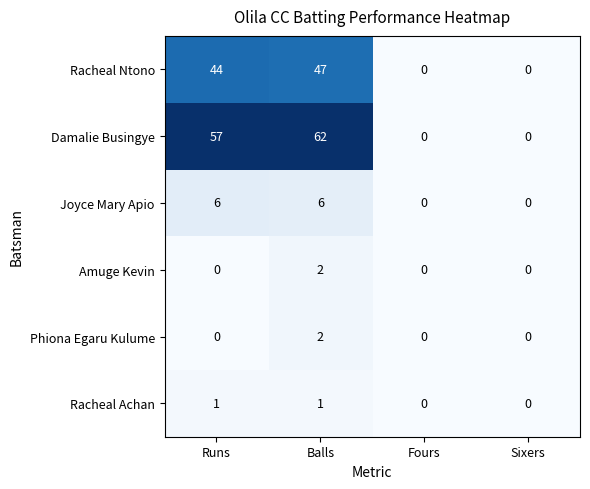

At which label does Amuge Kevin reach its peak?

Balls